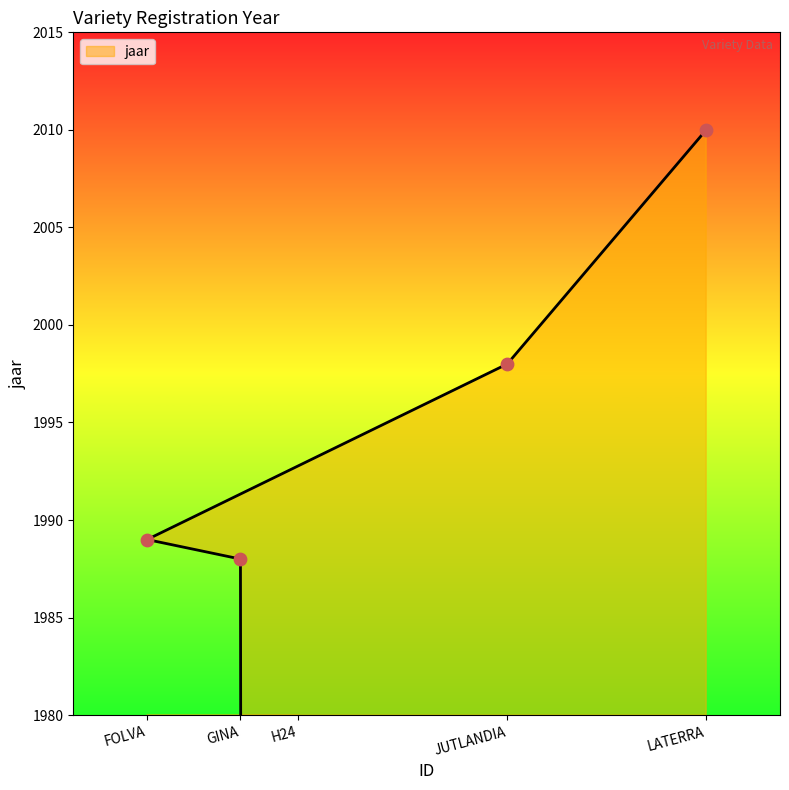

Which has a higher value, H24 or JUTLANDIA?

JUTLANDIA